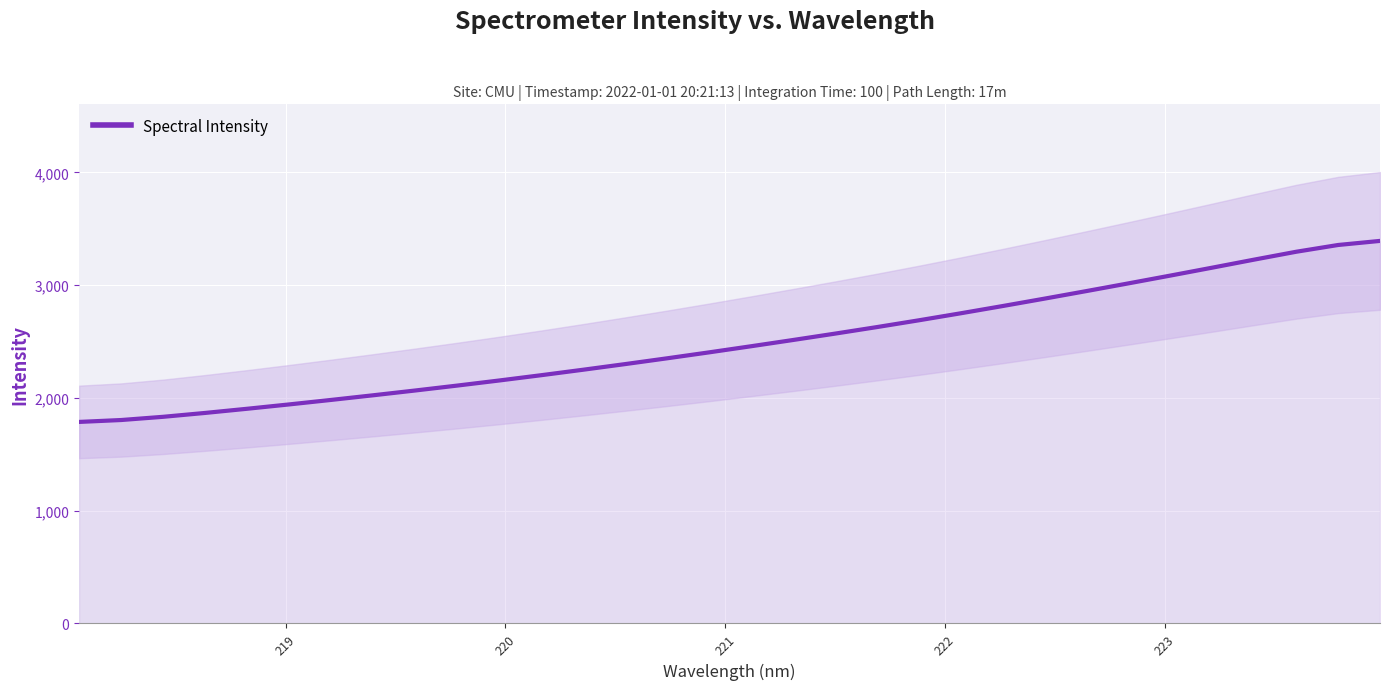

What is the difference between the maximum and minimum values?

1605.0